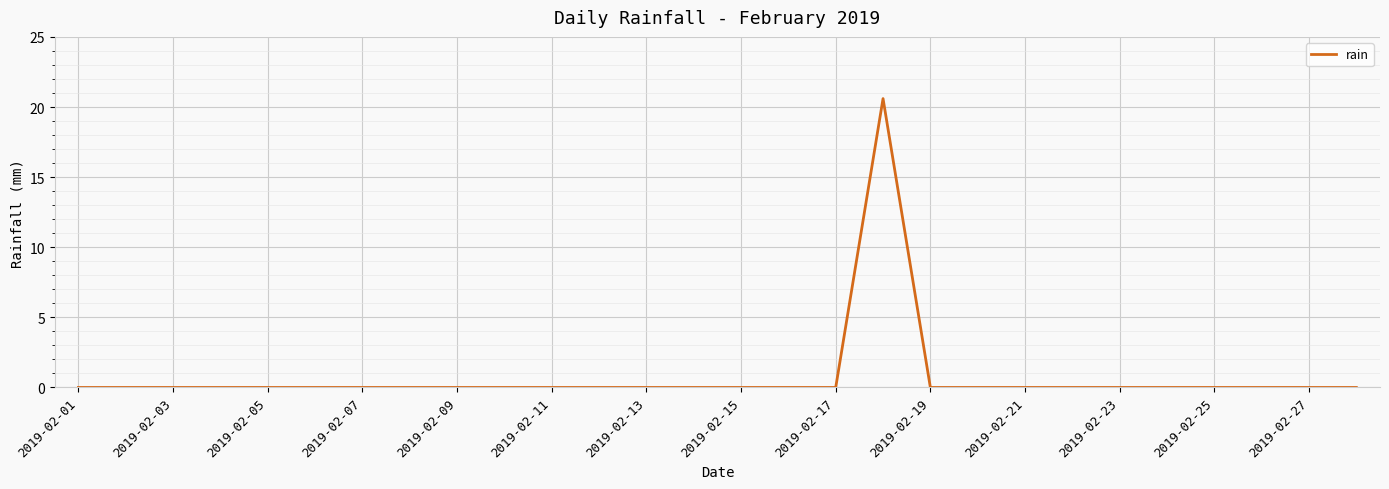

What is the greatest value displayed?

20.6